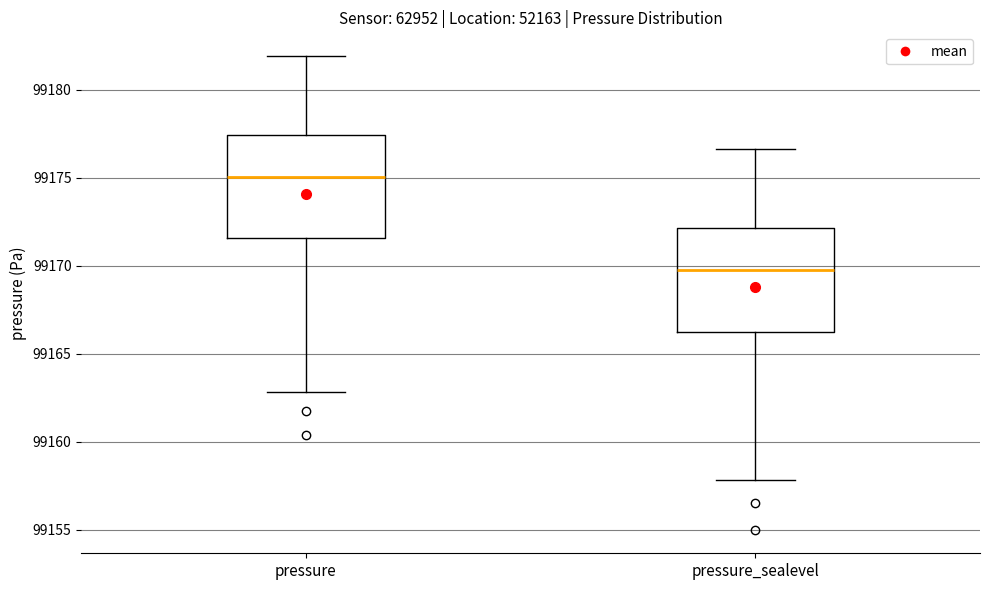

Where does the lower whisker of the box for pressure_sealevel end on the y-axis? The values are not printed on the chart, so give them approximately, as read against the axis.

99158.0